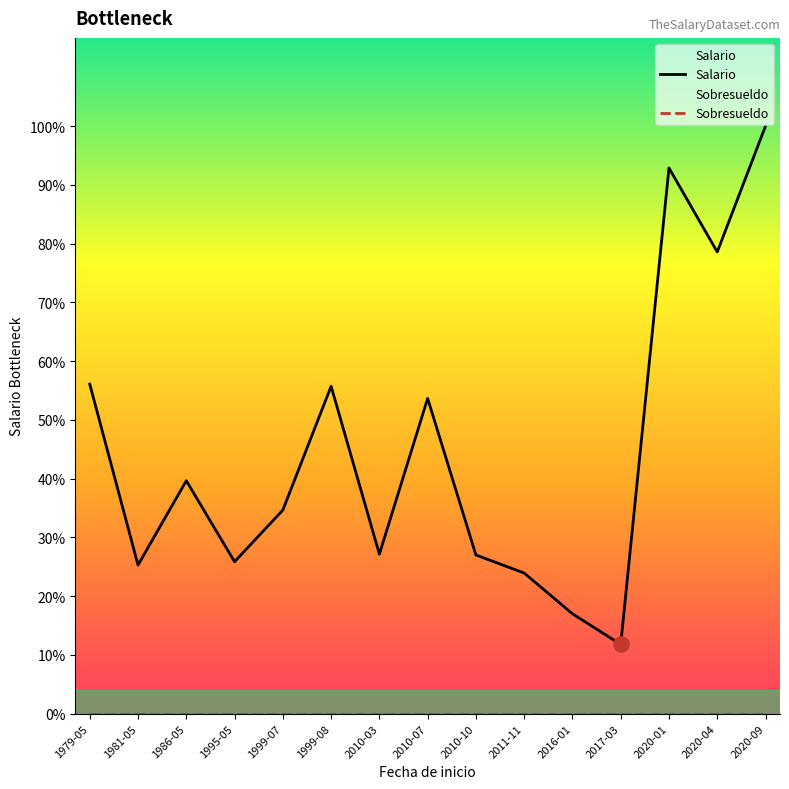

Which series has the largest Y range (max minus min)?

Salario